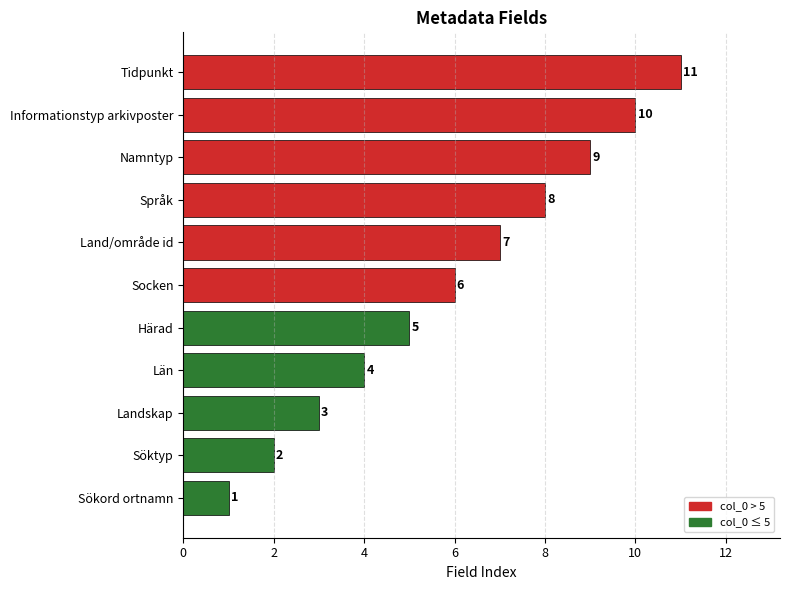

List the labels in order of value, largest first.

Tidpunkt, Informationstyp arkivposter, Namntyp, Språk, Land/område id, Socken, Härad, Län, Landskap, Söktyp, Sökord ortnamn